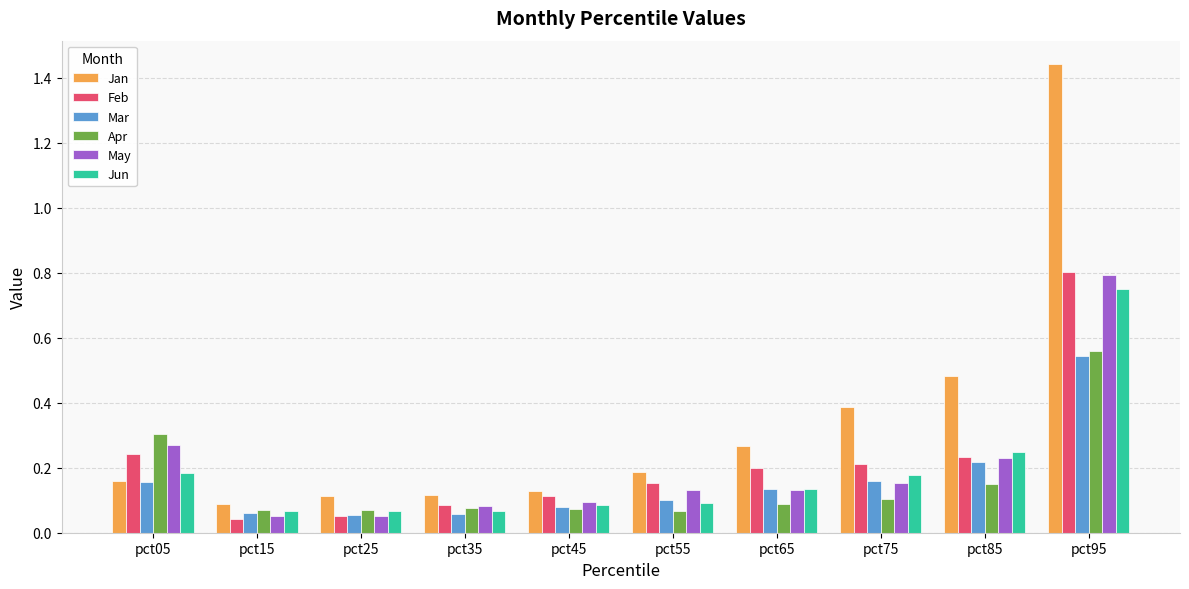

True or false: May has a value of 0.0 at pct35.

False